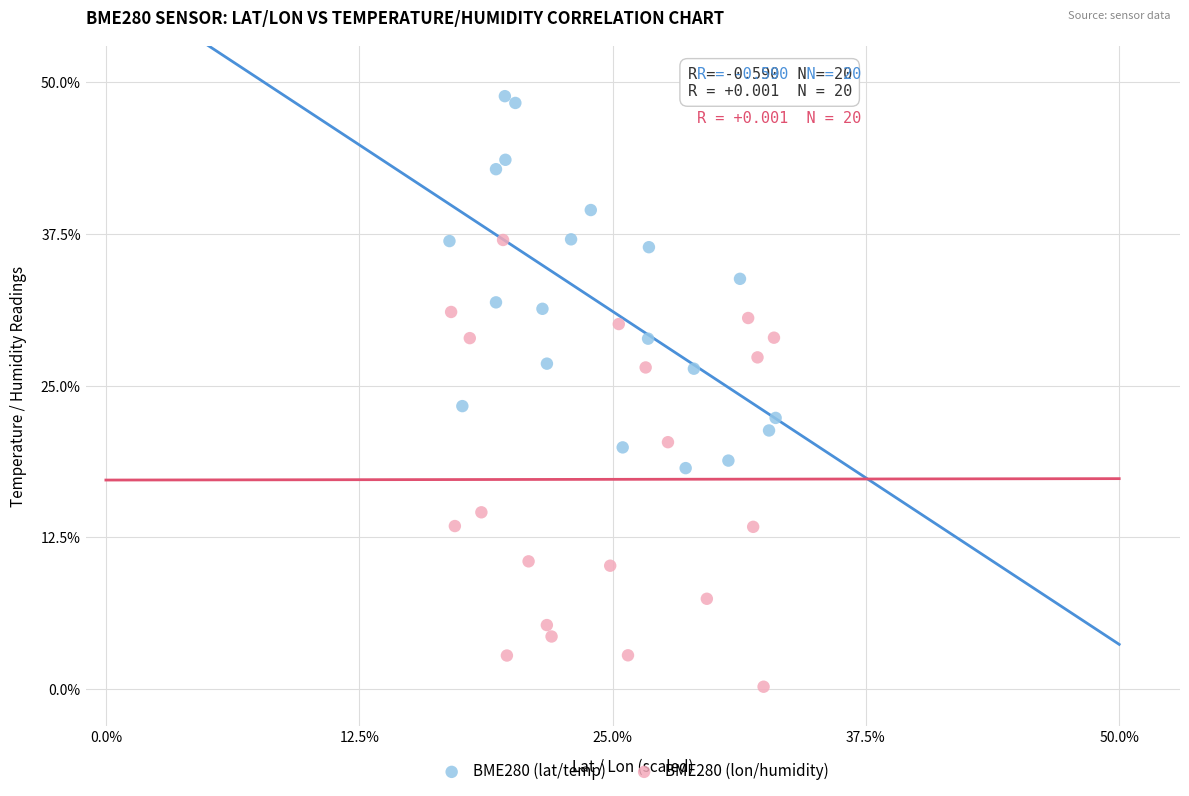

Which series reaches the maximum Y coordinate?

BME280 (lat/temp)